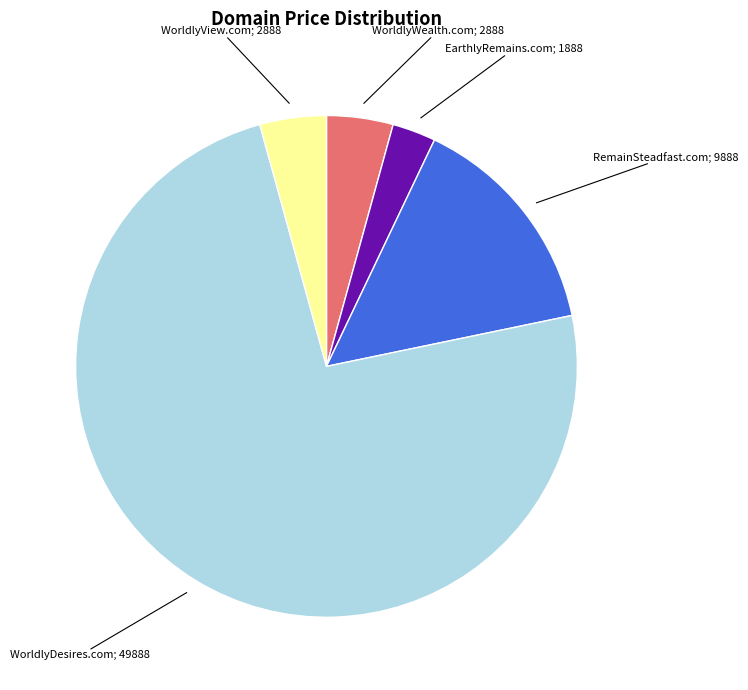

True or false: EarthlyRemains.com accounts for 3% of the total.

True